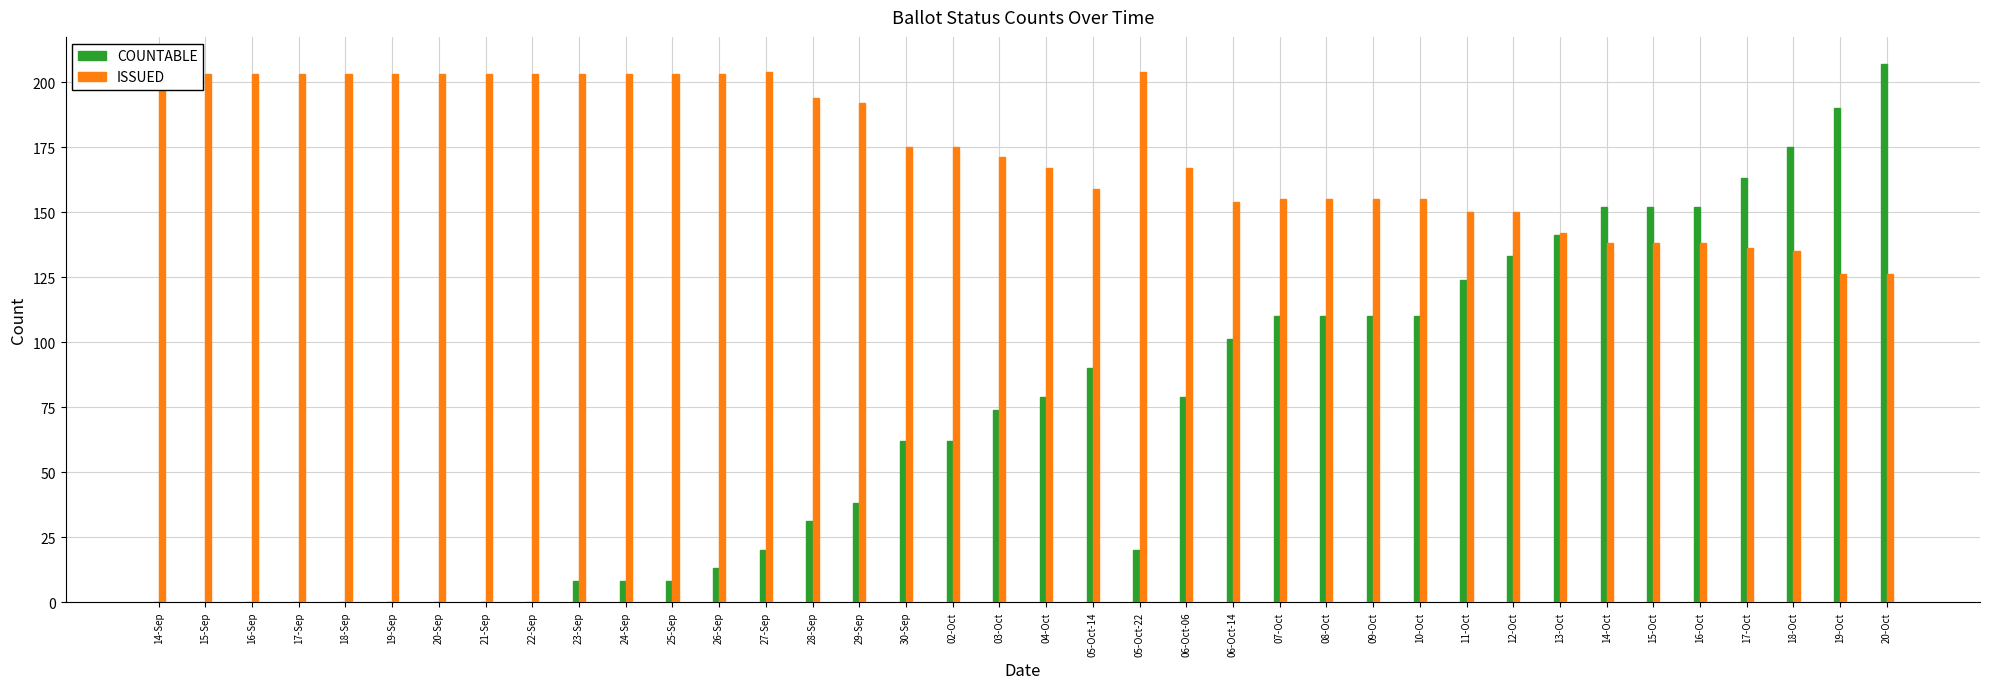

What is the greatest value displayed?

207